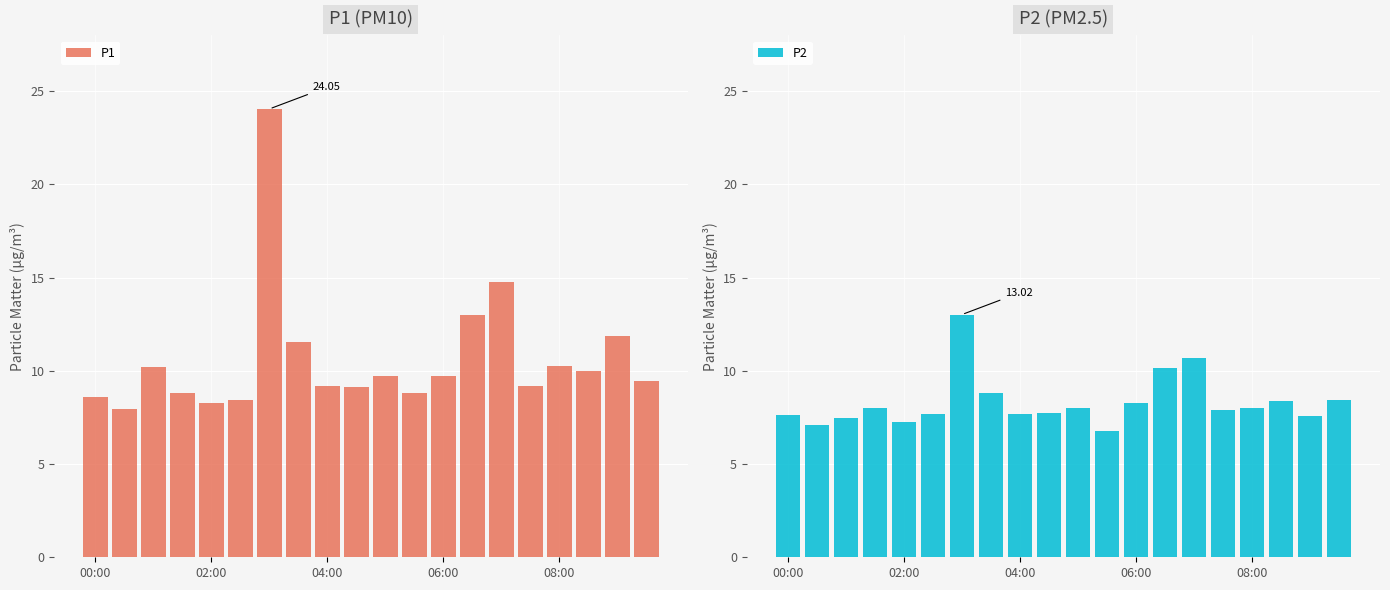

The P2 series shows 7.7 at 9. True or false?

True